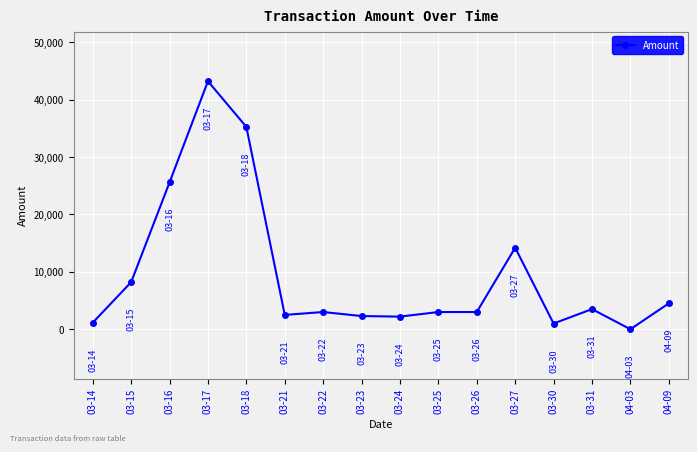

What is the label of the 2nd point from the right?

04-03